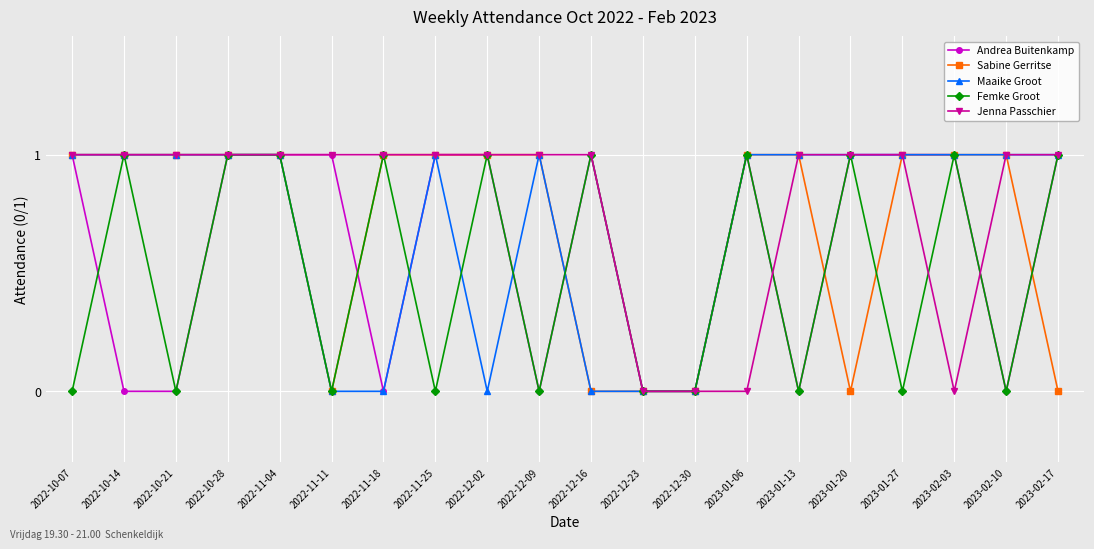

Is it true that Andrea Buitenkamp equals 1 at 2022-10-14?

False